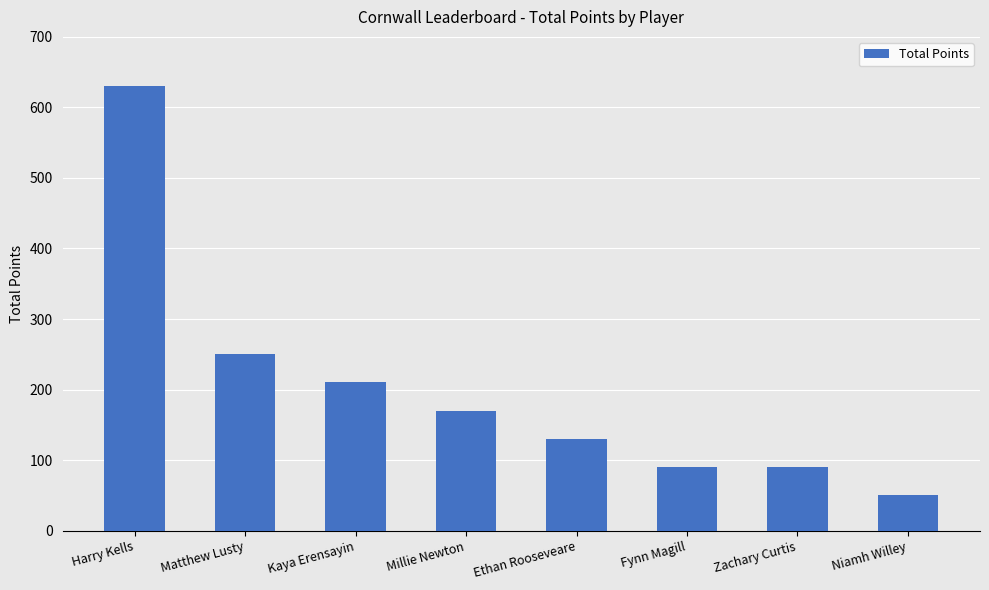

Reading left to right, transcribe all the data shown in this chart.

Harry Kells=630	Matthew Lusty=250	Kaya Erensayin=210	Millie Newton=170	Ethan Rooseveare=130	Fynn Magill=90	Zachary Curtis=90	Niamh Willey=50